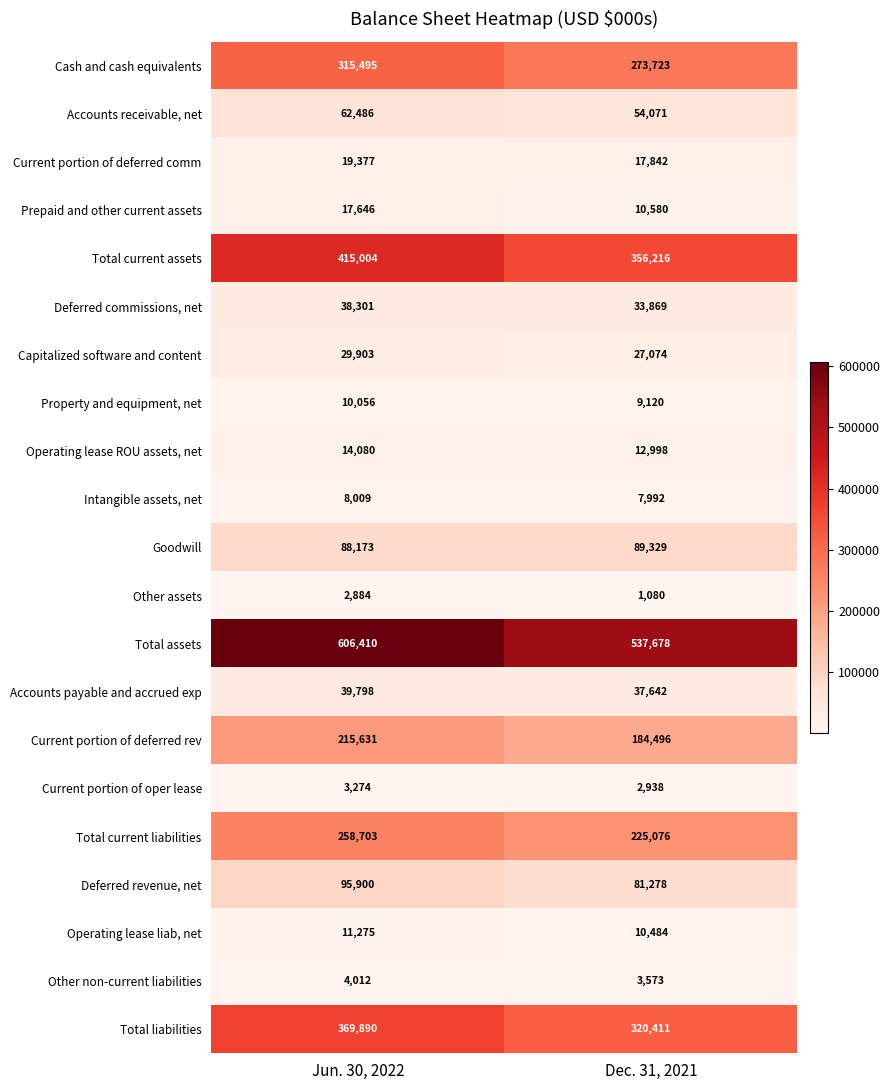

The value of Accounts receivable, net at Dec. 31, 2021 is 54071. True or false?

True